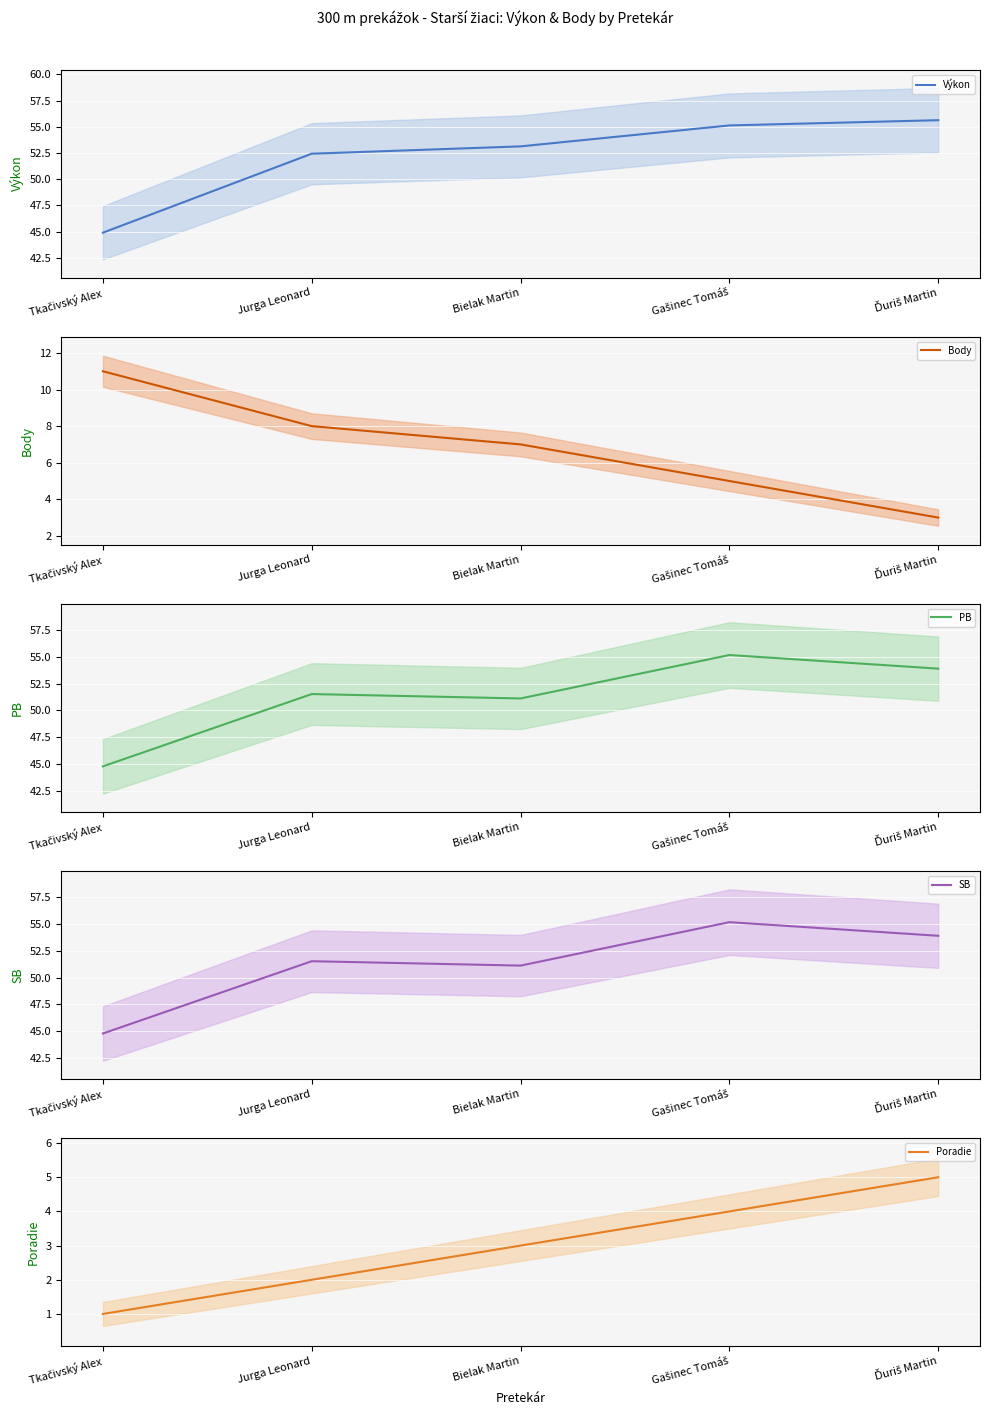

At how many categories does at least one series exceed 33?

5